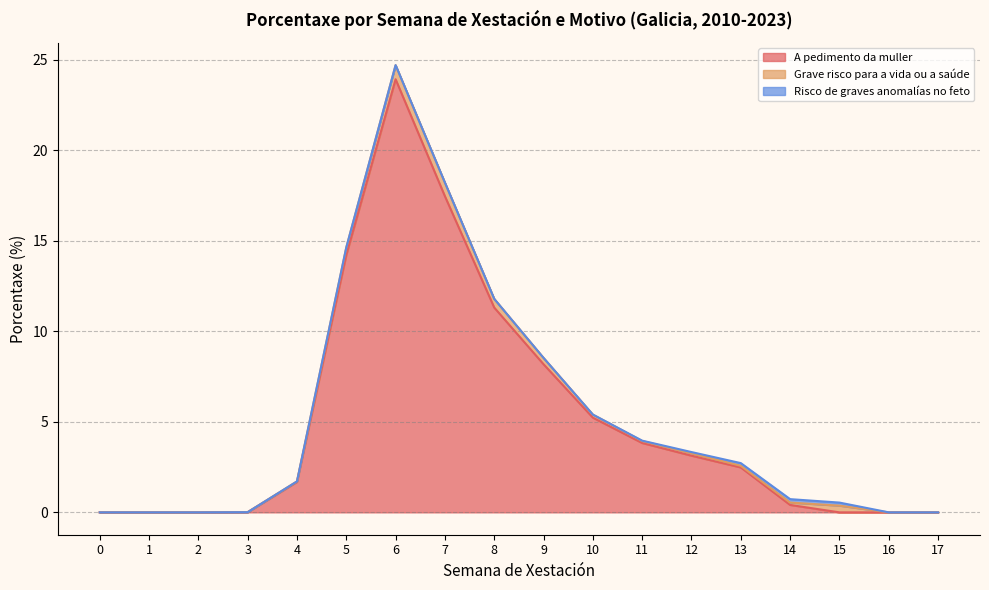

Where do Grave risco para a vida ou a saúde and A pedimento da muller first cross each other?

14 and 15